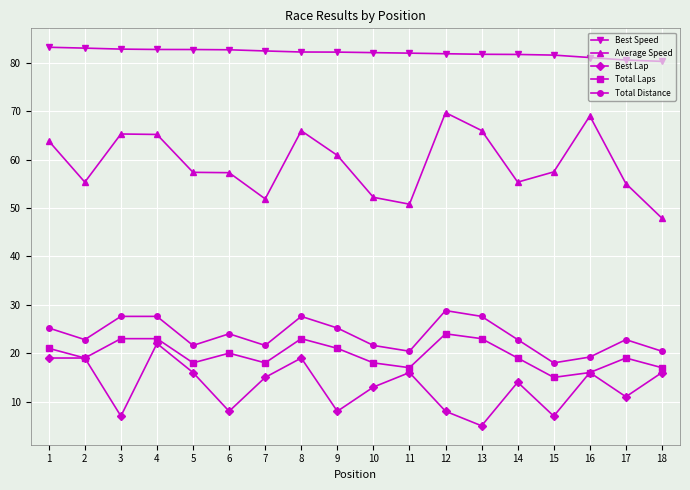

Rank the series by their maximum value, from lowest to highest.

Best Lap, Total Laps, Total Distance, Average Speed, Best Speed